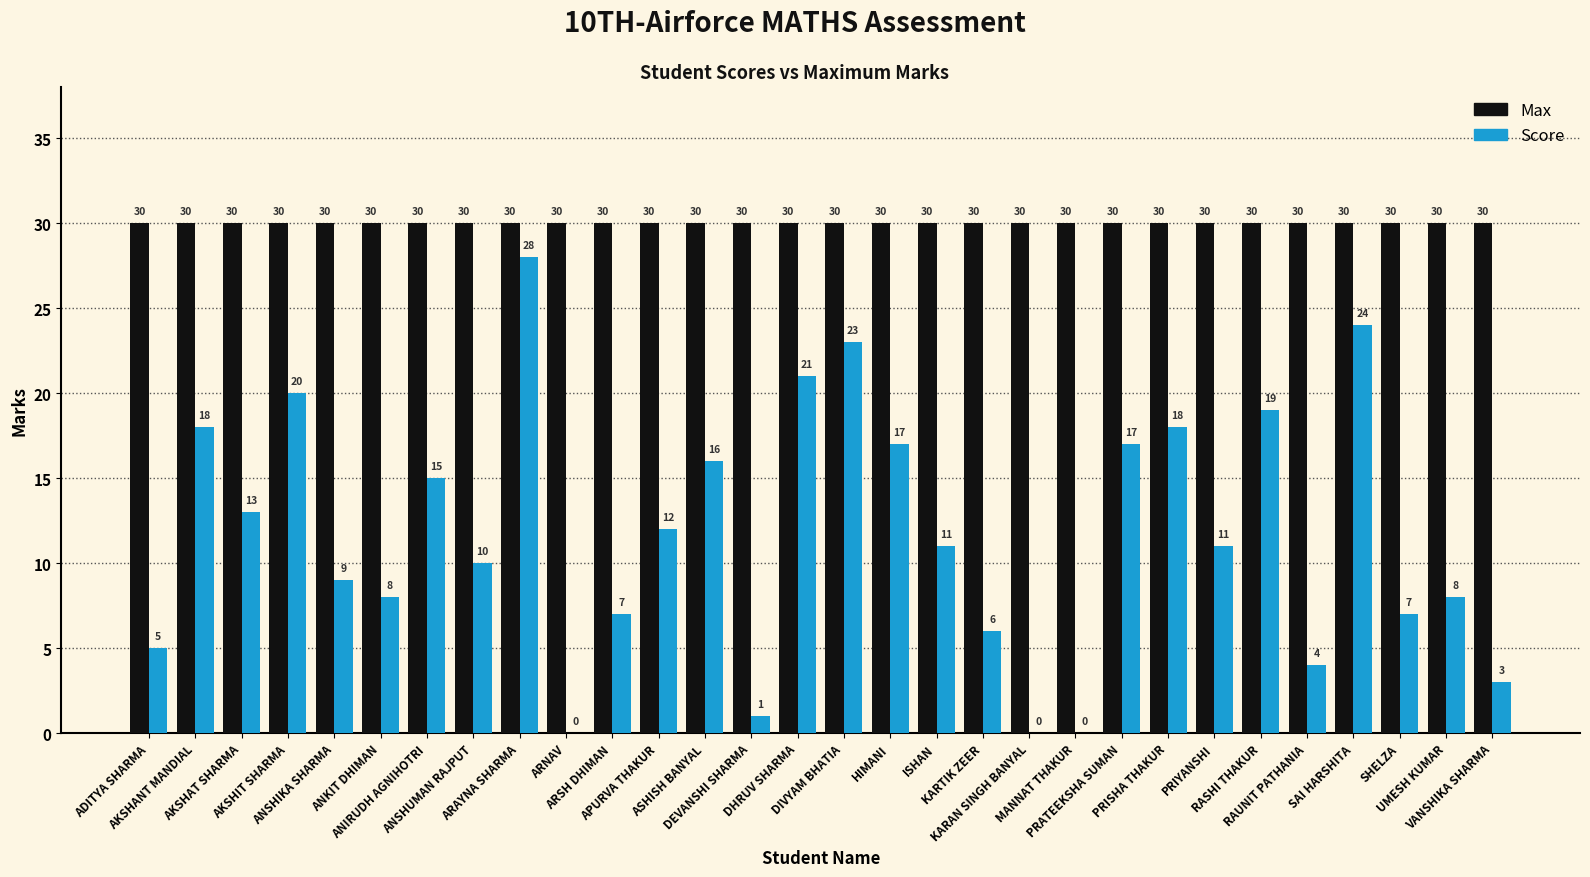

What is the highest value of the Max series?

30